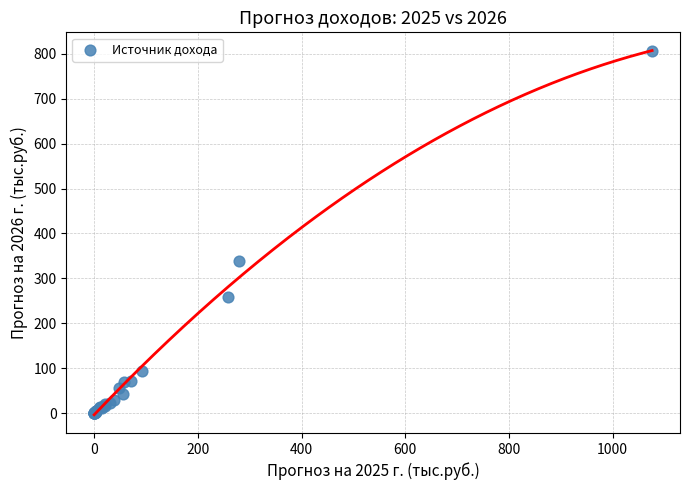

What Y value in the scatter plot is closest to 403?

339.2